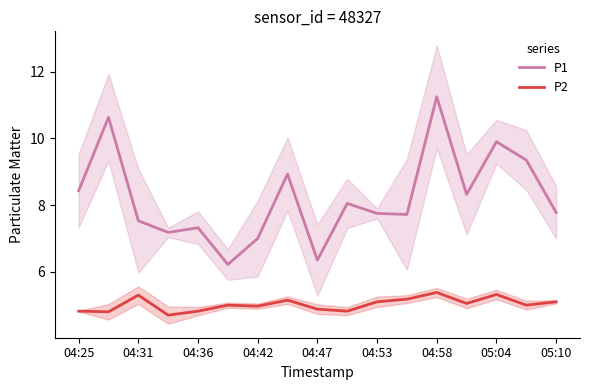

What is the lowest value of the P1 series?

6.2